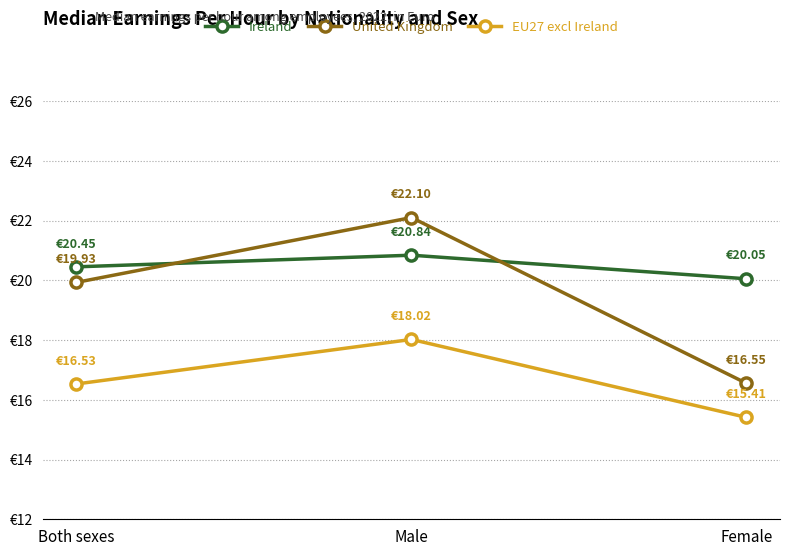

What is the sum of the Ireland values at Female and Male?

40.9